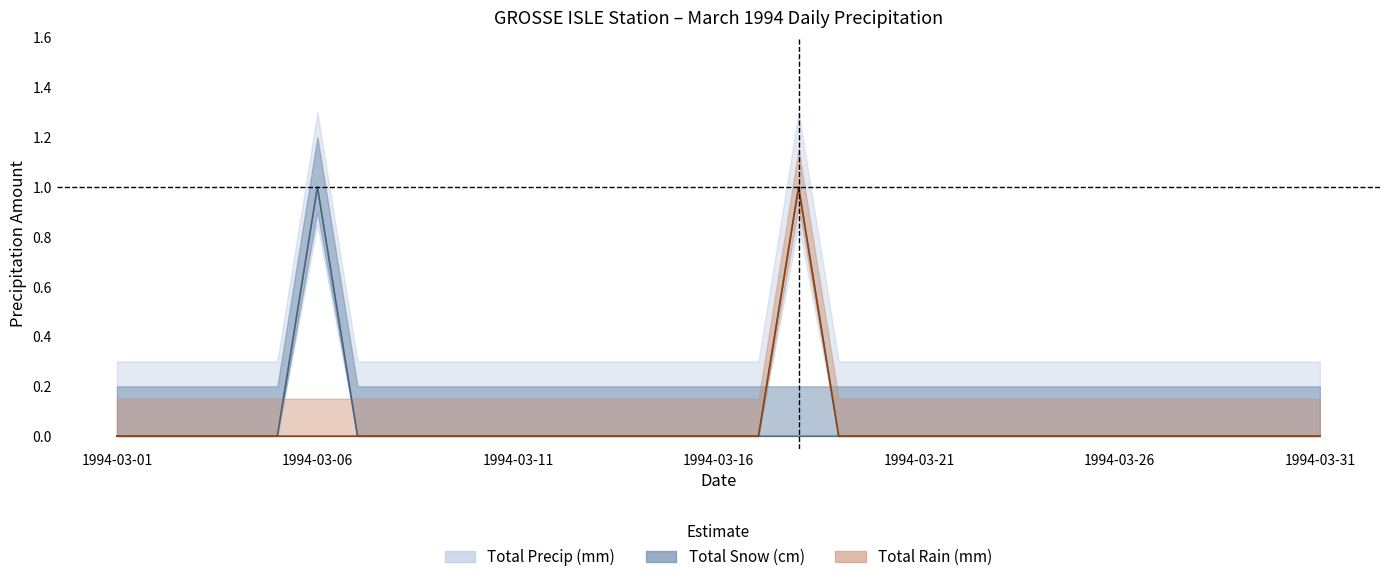

Which has a higher value, 1994-03-04 or 1994-03-24?

1994-03-04